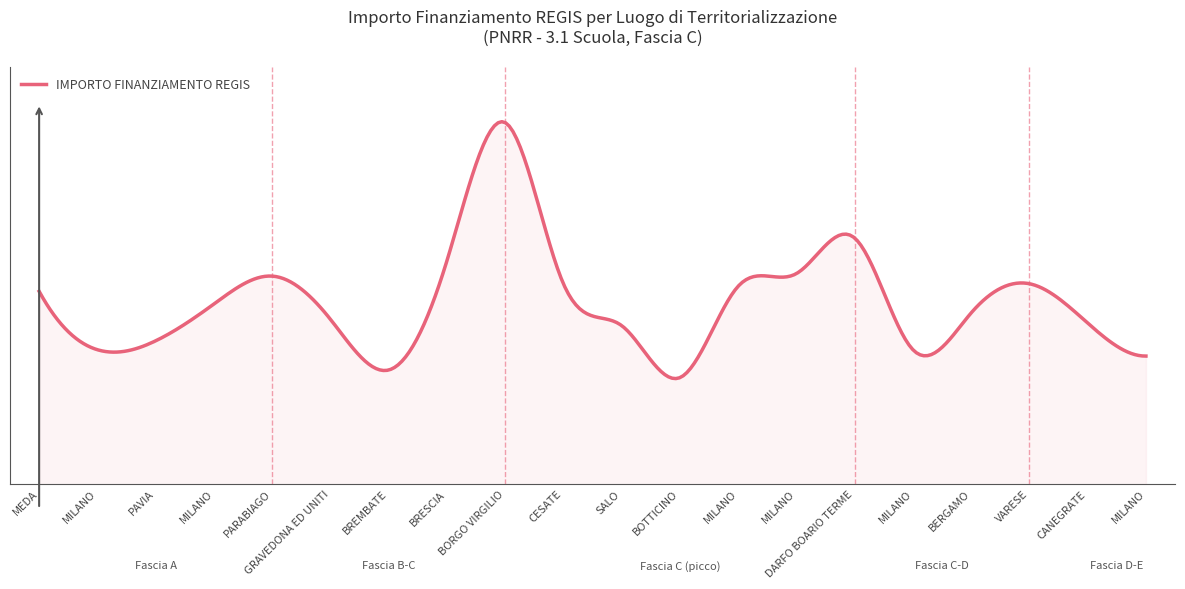

What is the smallest value displayed?

32995.5